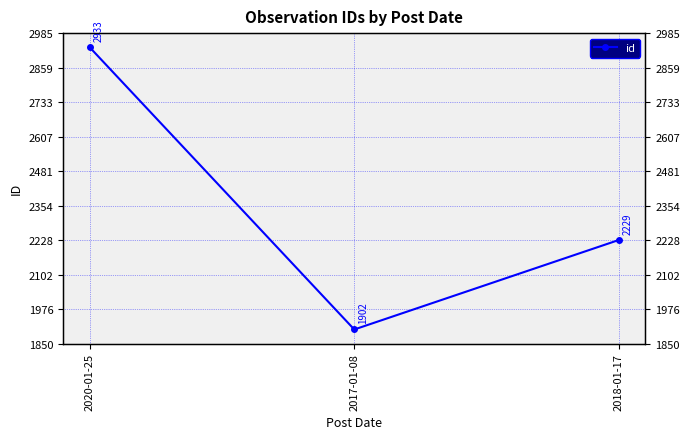

Reading left to right, transcribe all the data shown in this chart.

2933	1902	2229